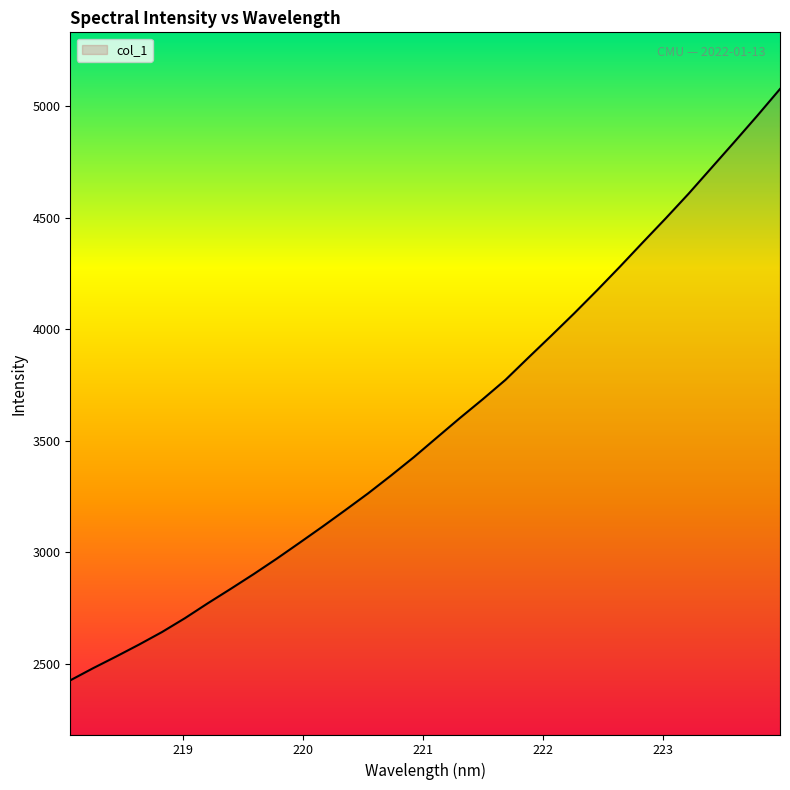

What is the smallest value displayed?

2427.2